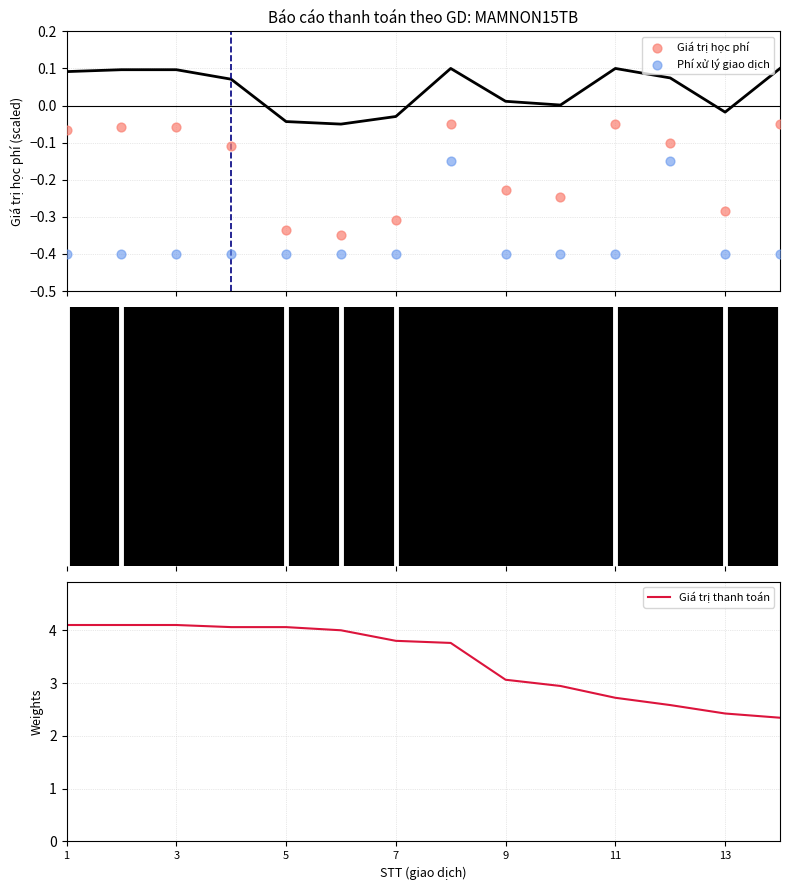

Is it true that Giá trị thanh toán equals 4.1 at 13?

False